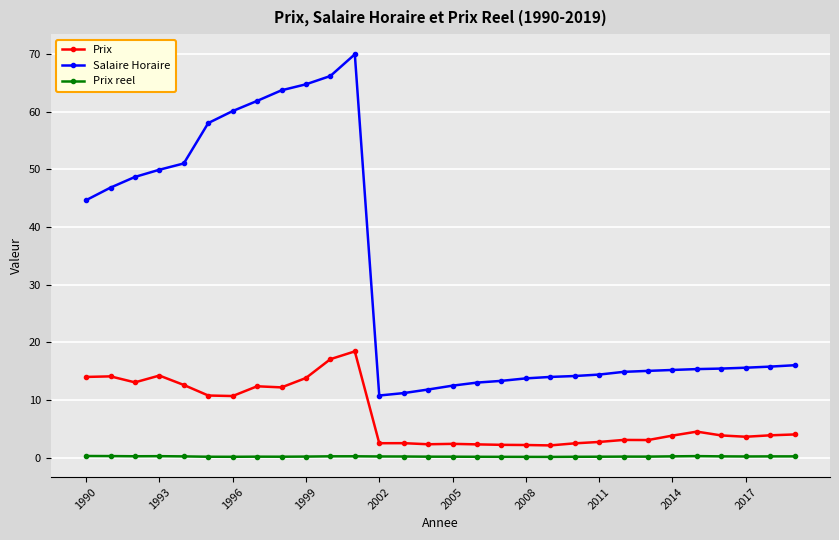

Does the chart display data point markers on the line(s)?

Yes